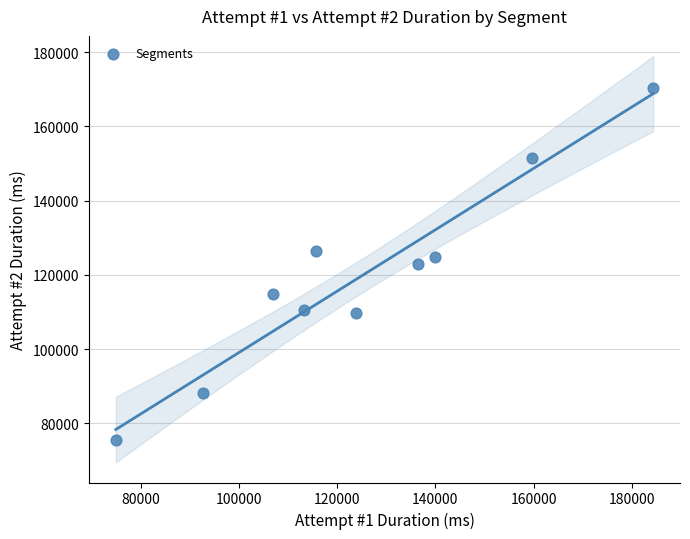

What is the range of X values (max minus min)?

109431